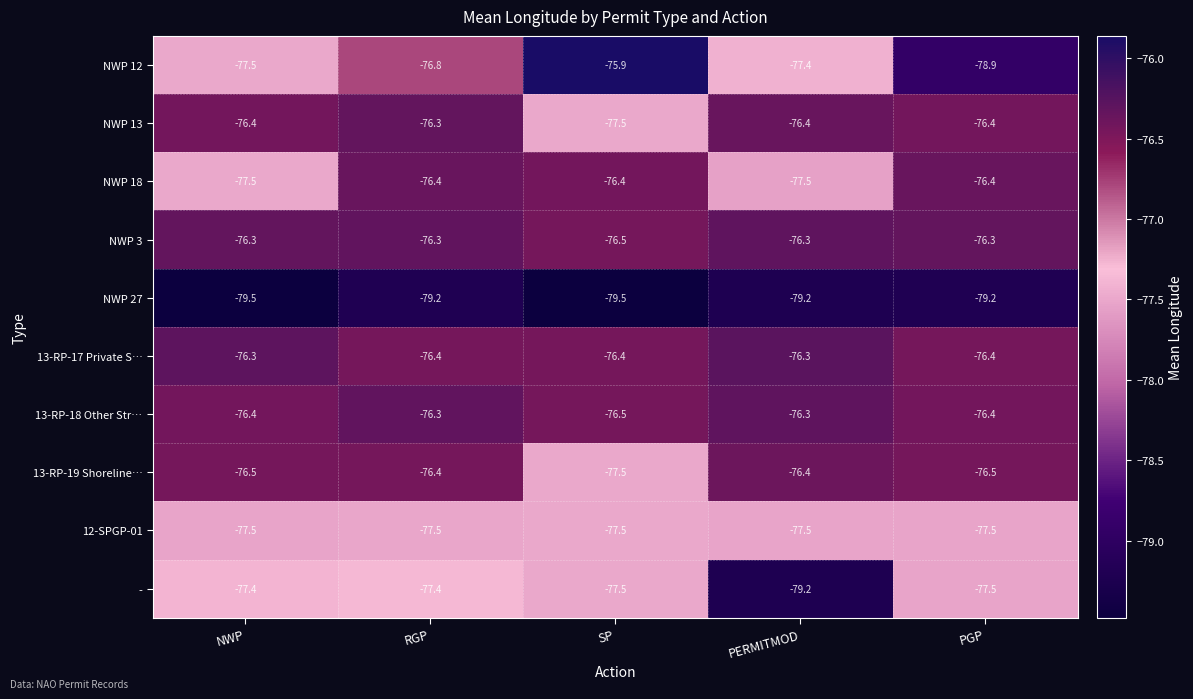

What is the difference between the maximum and minimum values in the 13-RP-19 Shoreline… series?

1.1